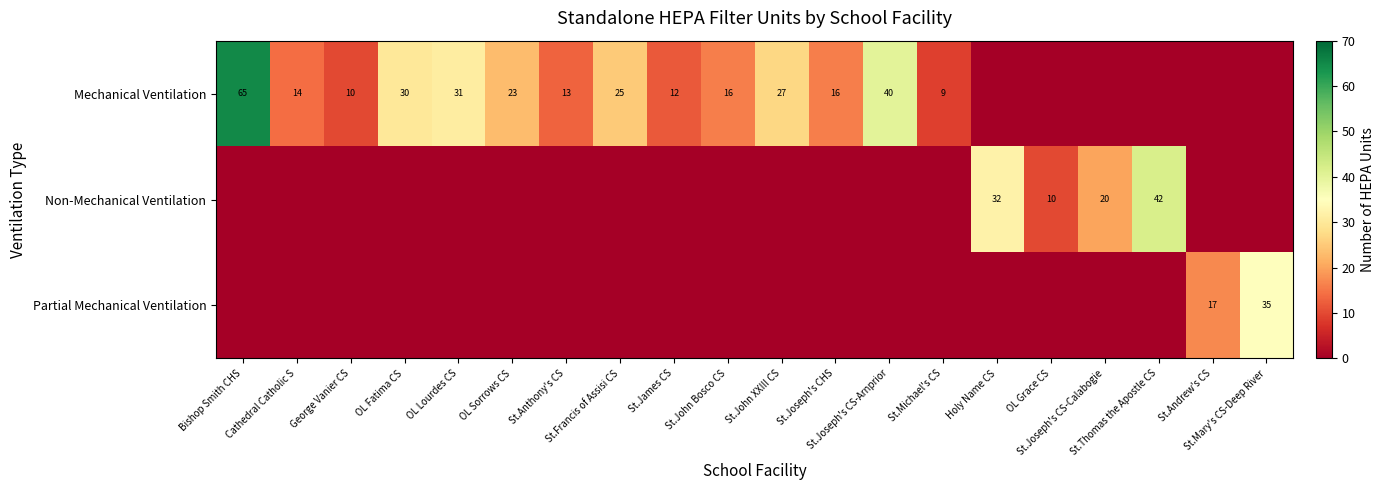

What value does the row_0 series have at St.Francis of Assisi CS, to the nearest 5?

25